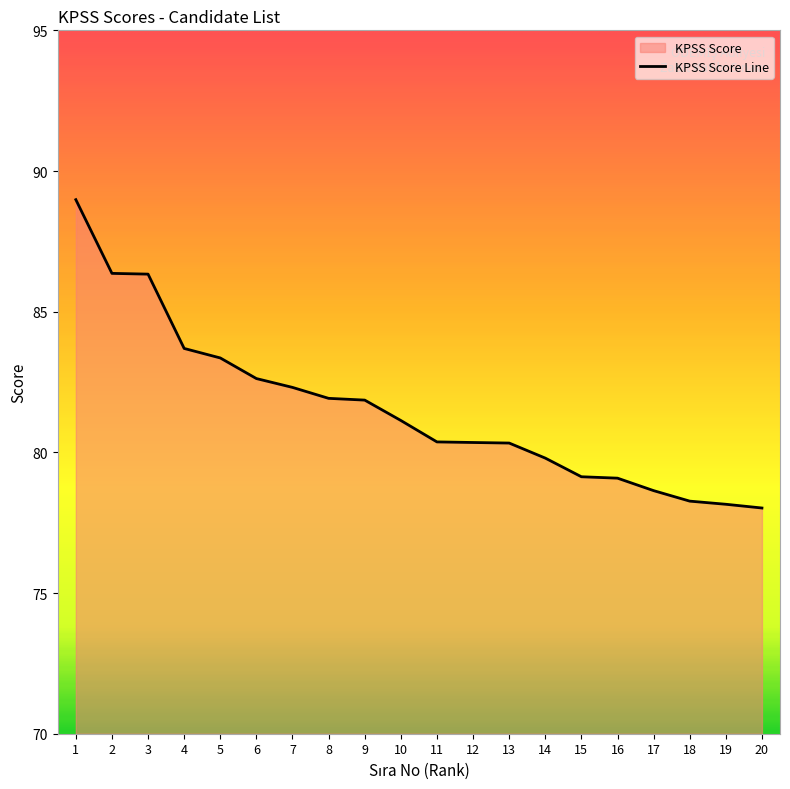

Which category has the highest value across all series?

1